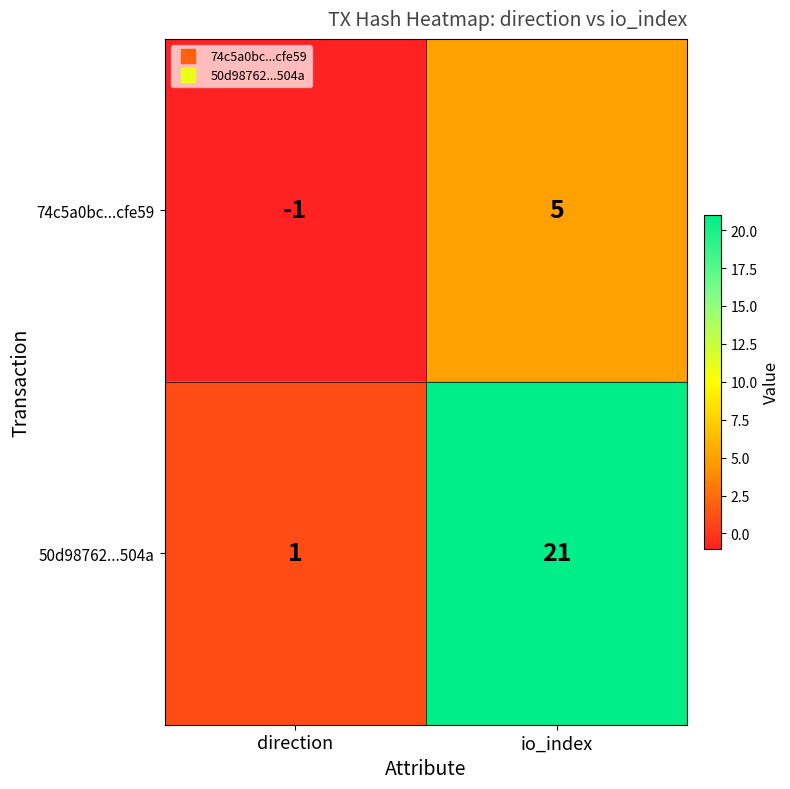

How many values in the 50d98762...504a series are below 21?

1